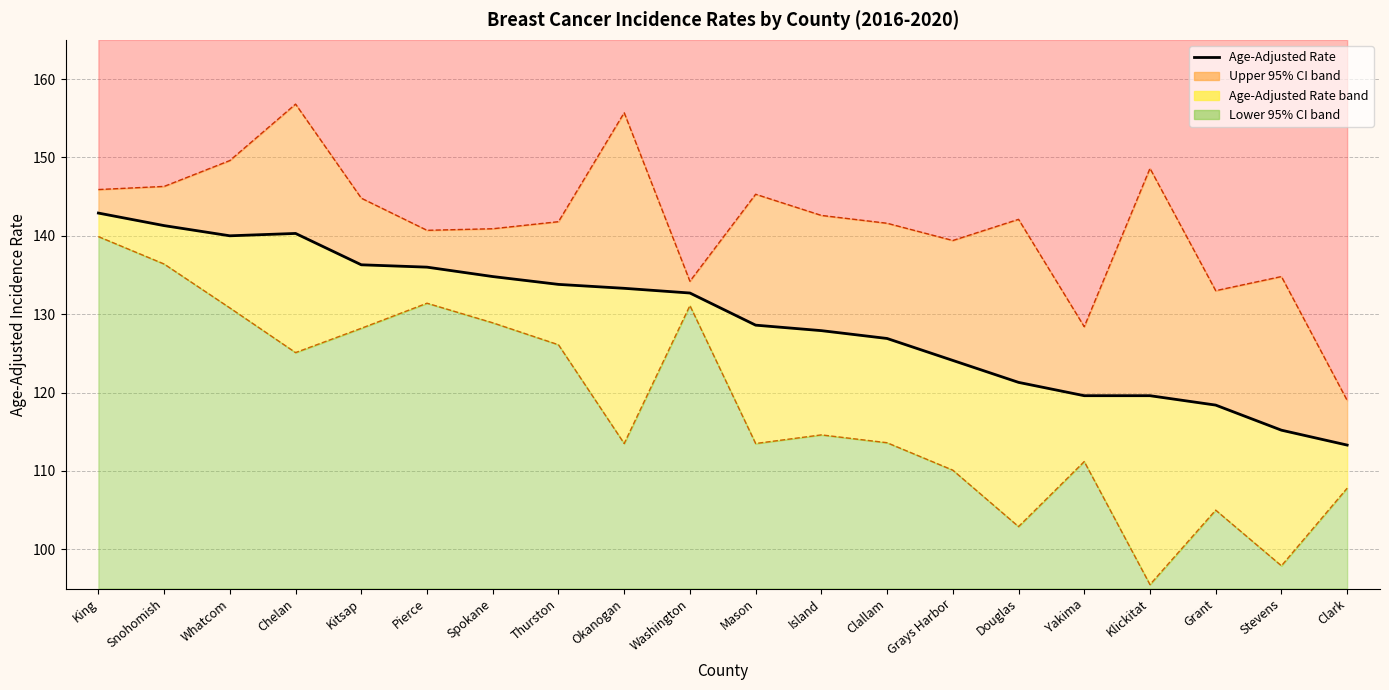

At which category does the chart reach its peak across all series?

King